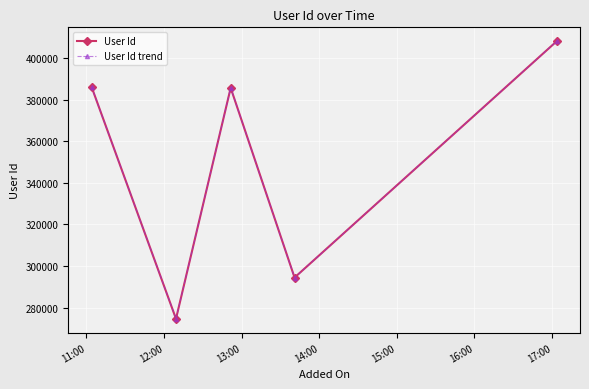

What is the difference between the second highest and second lowest values in the User Id trend series?

91825